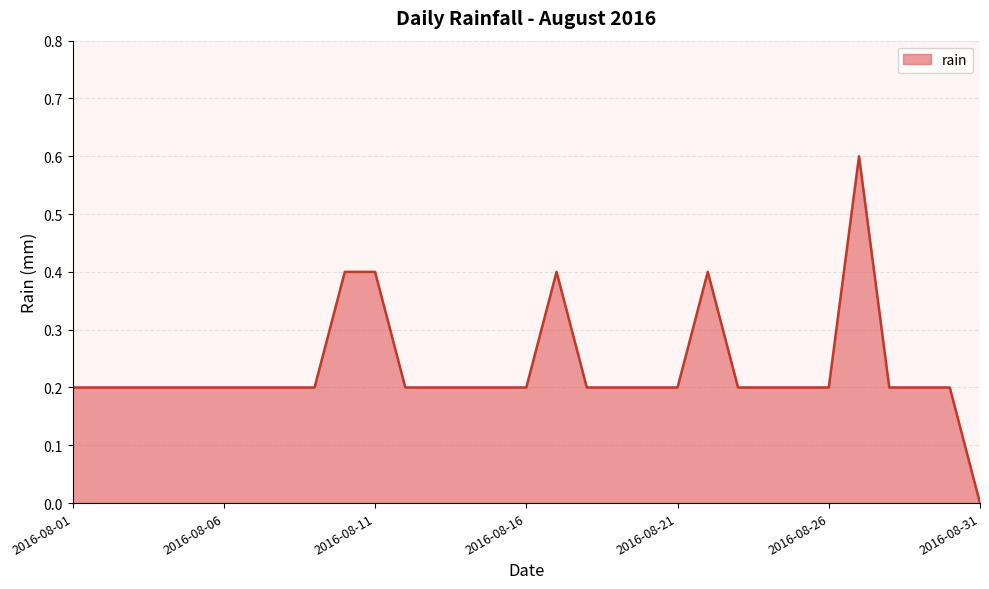

What is the maximum value shown in the chart?

0.6